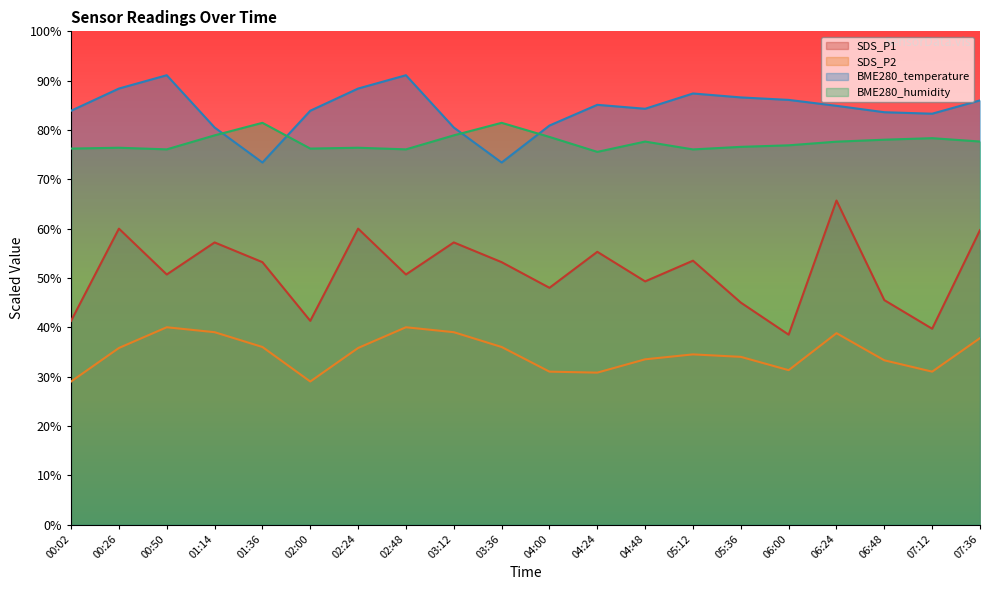

How many interior local peaks does the BME280_temperature series have?

4